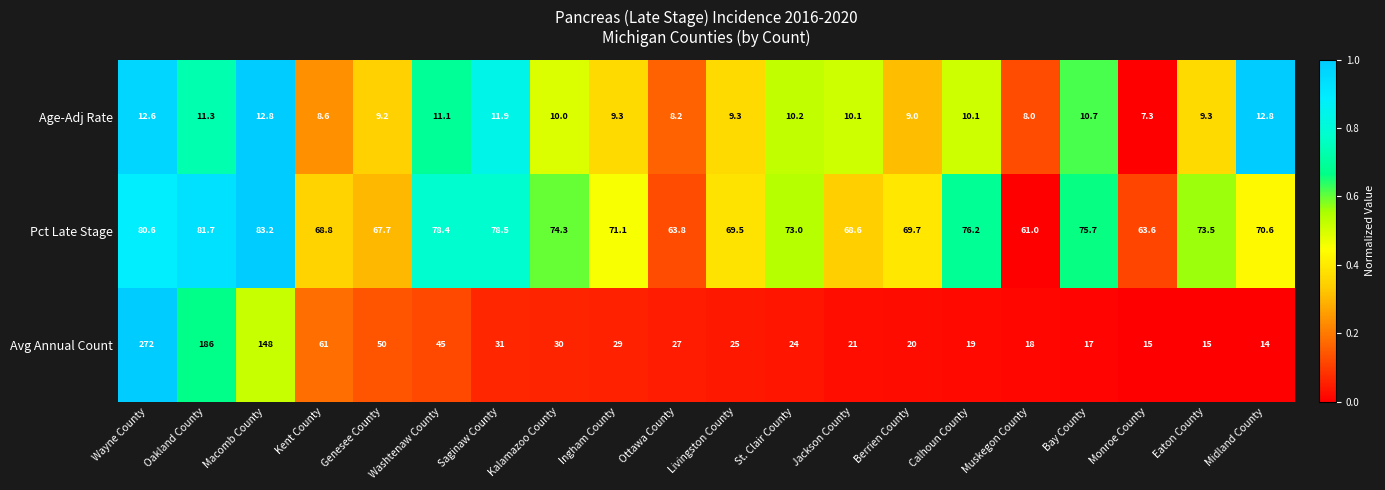

Which series has the largest total across all categories?

Pct Late Stage